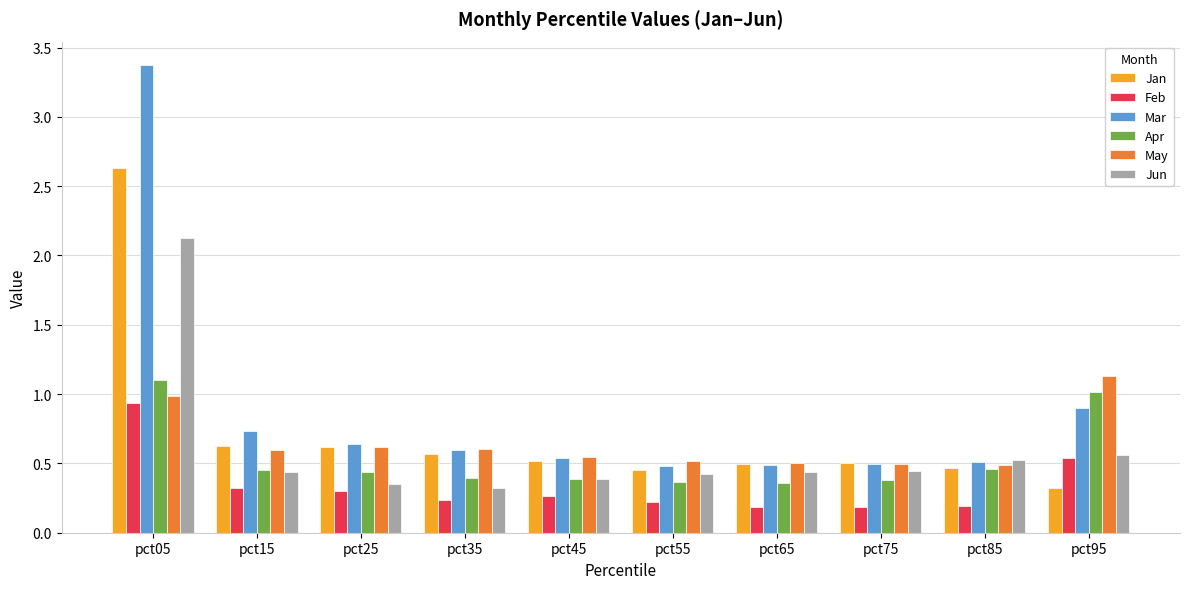

How many bars are there in each group?

6